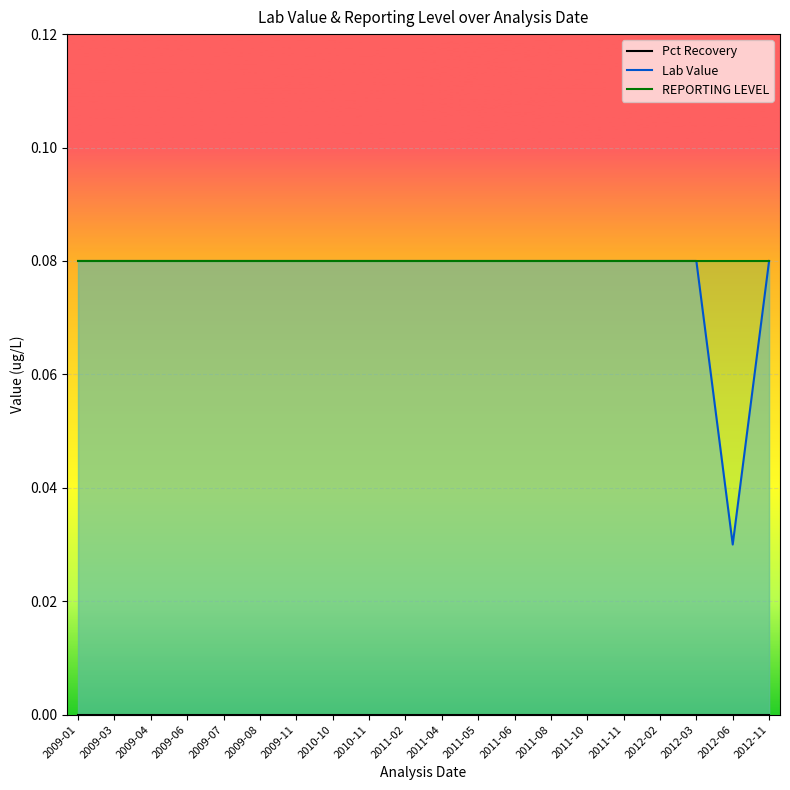

True or false: REPORTING LEVEL and Pct Recovery cross at least once.

False